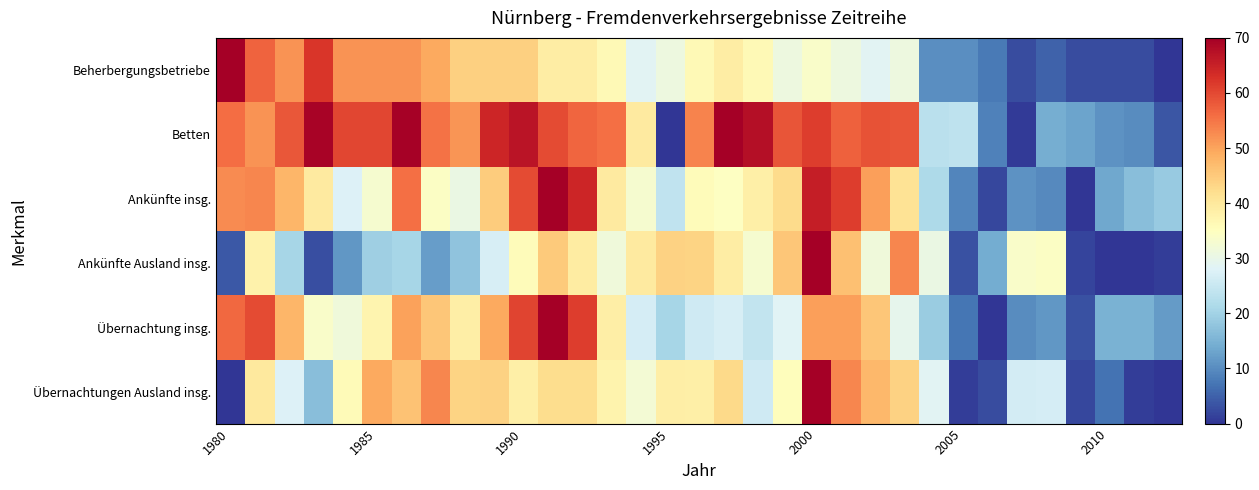

List the series in order of their peak value, highest first.

Beherbergungsbetriebe, Betten, Ankünfte insg., Ankünfte Ausland insg., Übernachtung insg., Übernachtungen Ausland insg.